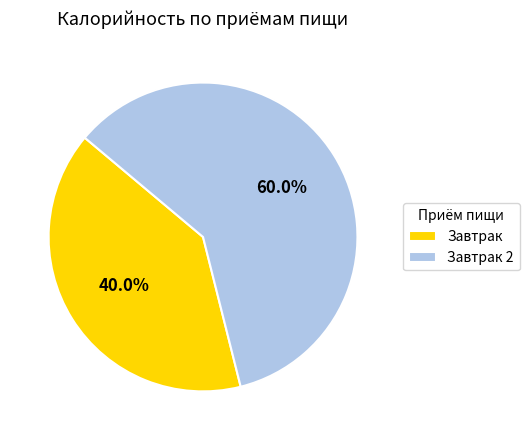

To the nearest percent, what portion does Завтрак represent?

40%